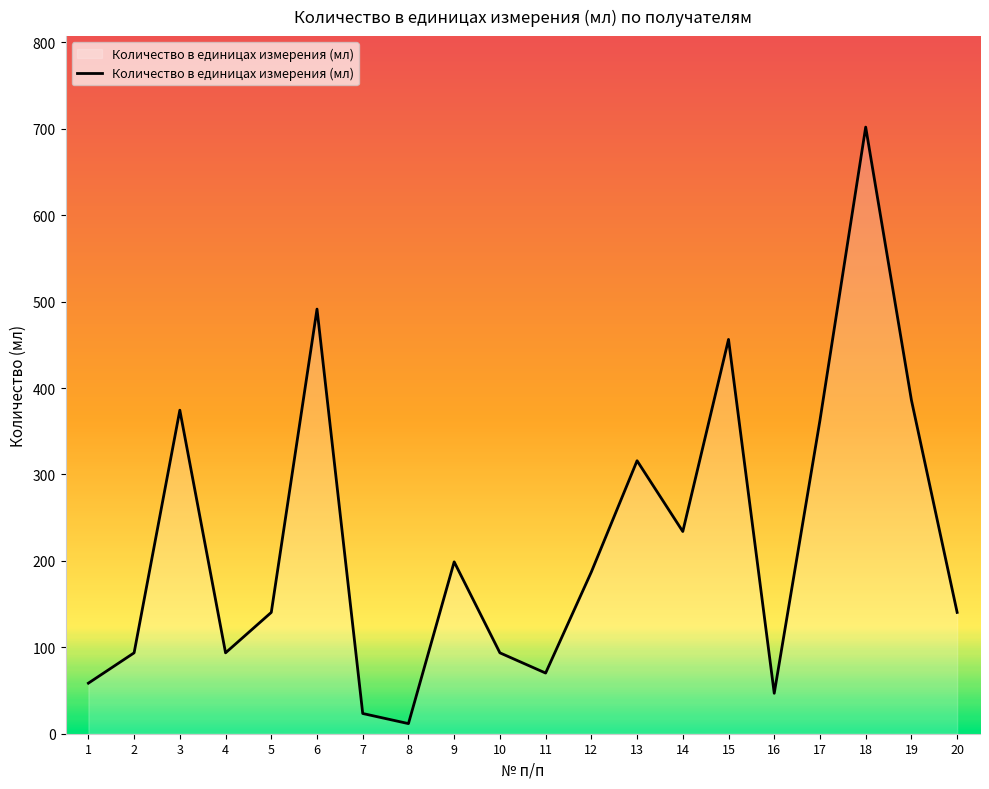

How many values are below 187?

10